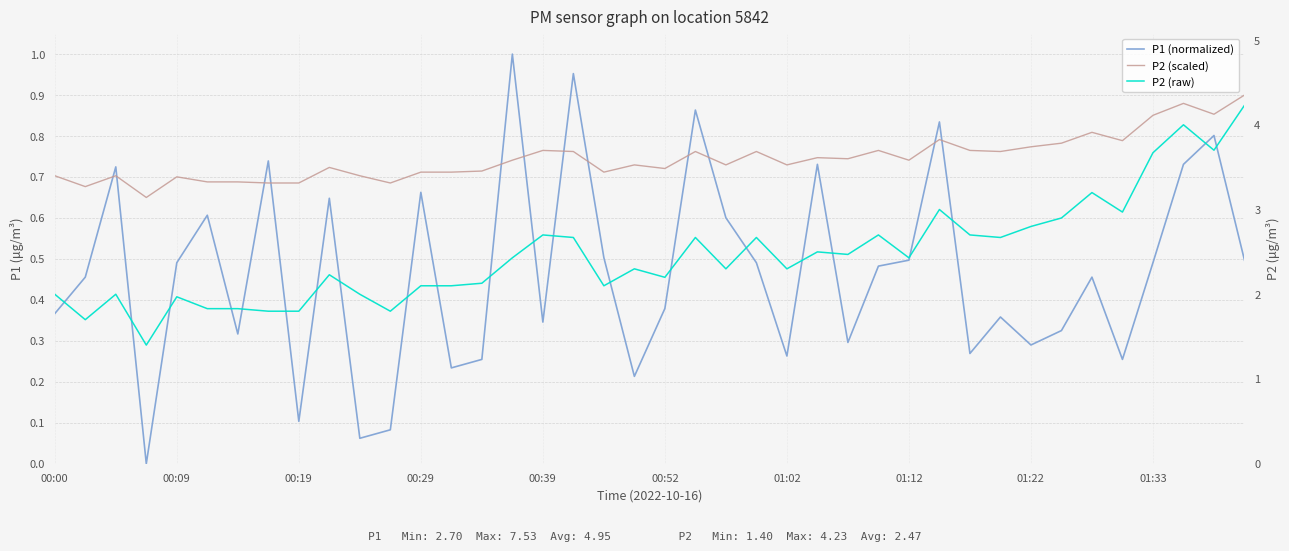

List the labels in order of P2 (raw) value, largest first.

39, 37, 38, 36, 34, 29, 35, 33, 32, 16, 27, 30, 17, 21, 23, 31, 25, 26, 15, 28, 19, 22, 24, 01:33, 20, 14, 12, 13, 18, 00:00, 00:19, 10, 00:39, 00:52, 01:02, 01:12, 01:22, 11, 00:09, 00:29